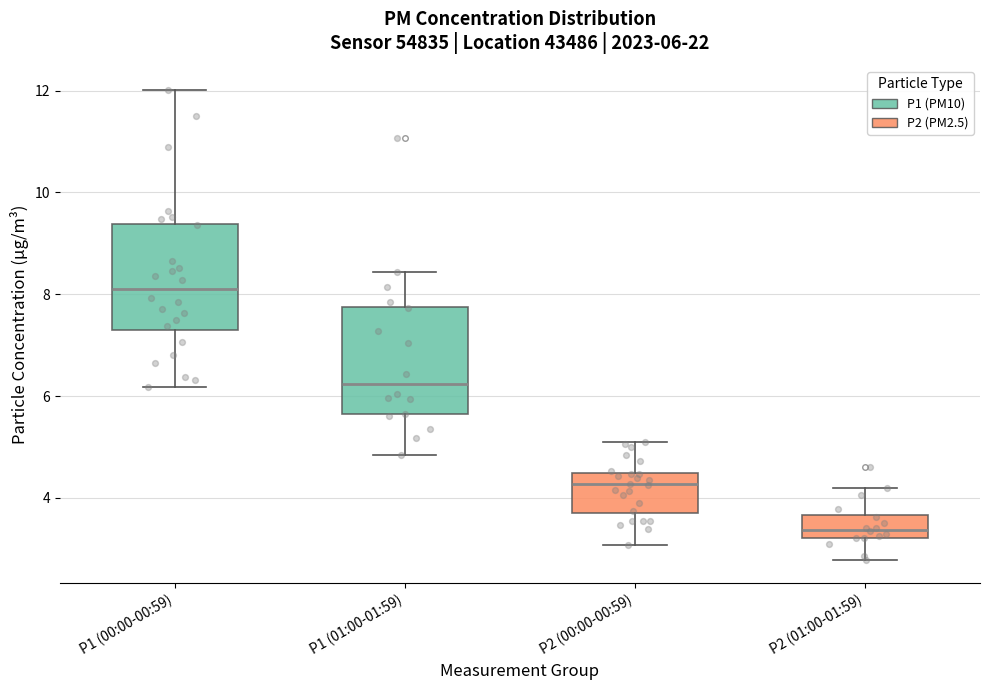

Which box has the highest median line?

P1 (00:00-00:59)